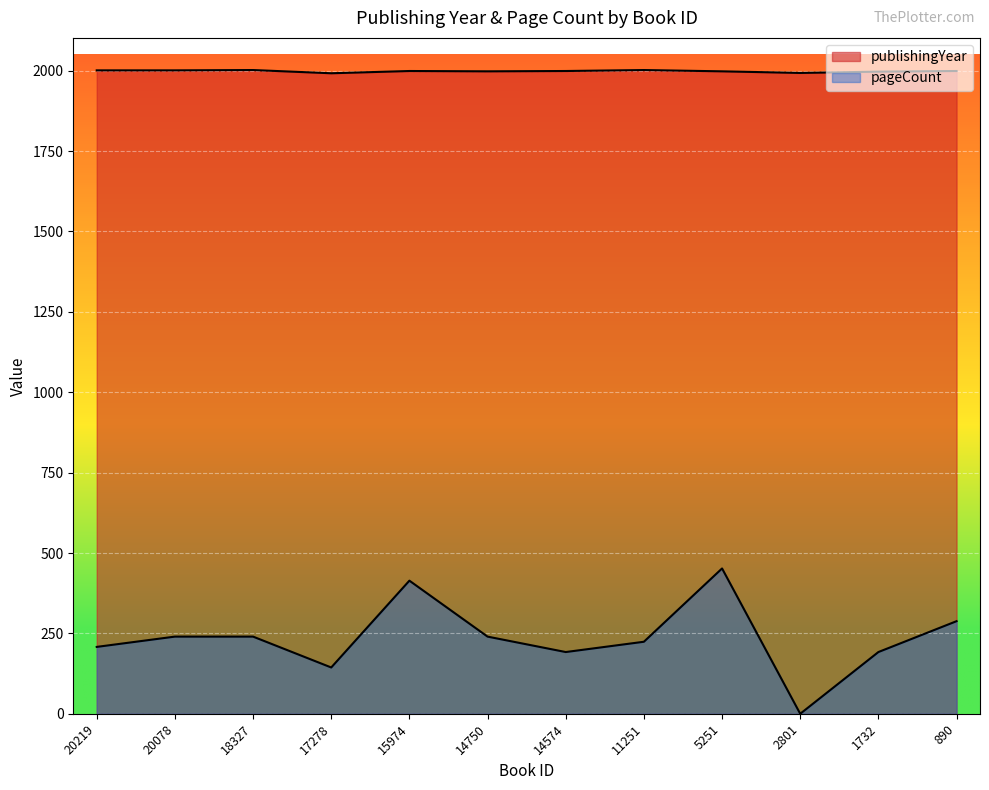

At which label is publishingYear closest to 1997?

1732